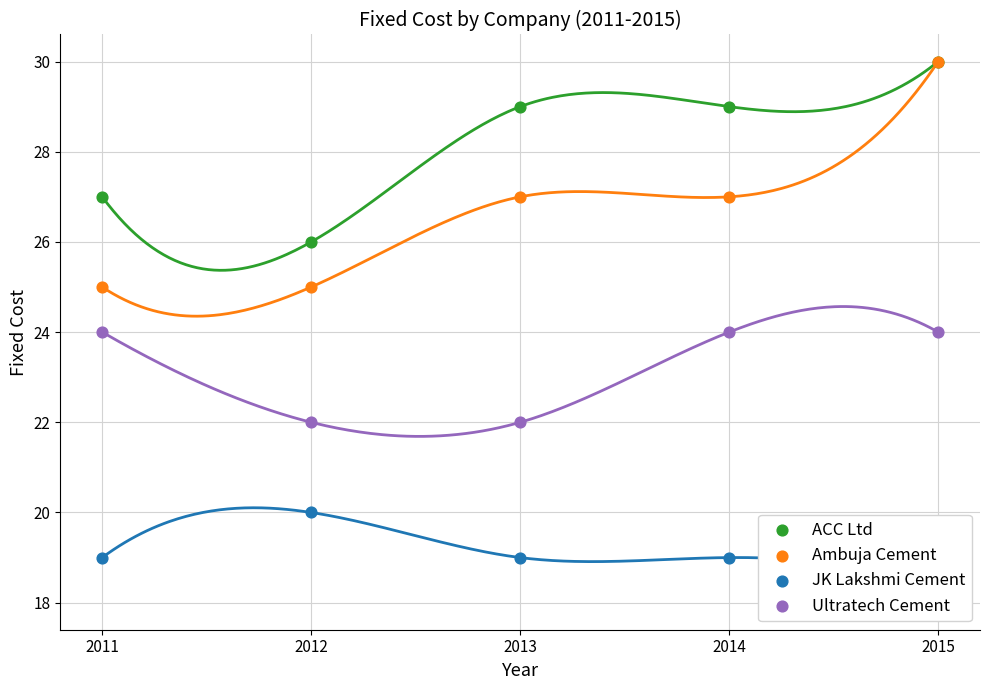

Which series contains the highest Y value?

ACC Ltd